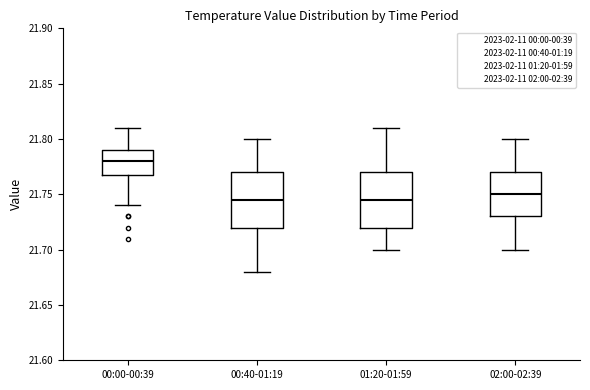

Reading left to right, transcribe this box plot: for each box, give where its median line is, the range the box spans, and where its two whiskers end, as read against the y-axis. The values are not printed on the chart, so give them approximately, as read against the axis.

00:00-00:39: median 21.780, box 21.770 to 21.790, whiskers 21.740 to 21.810
00:40-01:19: median 21.745, box 21.720 to 21.770, whiskers 21.680 to 21.800
01:20-01:59: median 21.745, box 21.720 to 21.770, whiskers 21.700 to 21.810
02:00-02:39: median 21.750, box 21.730 to 21.770, whiskers 21.700 to 21.800